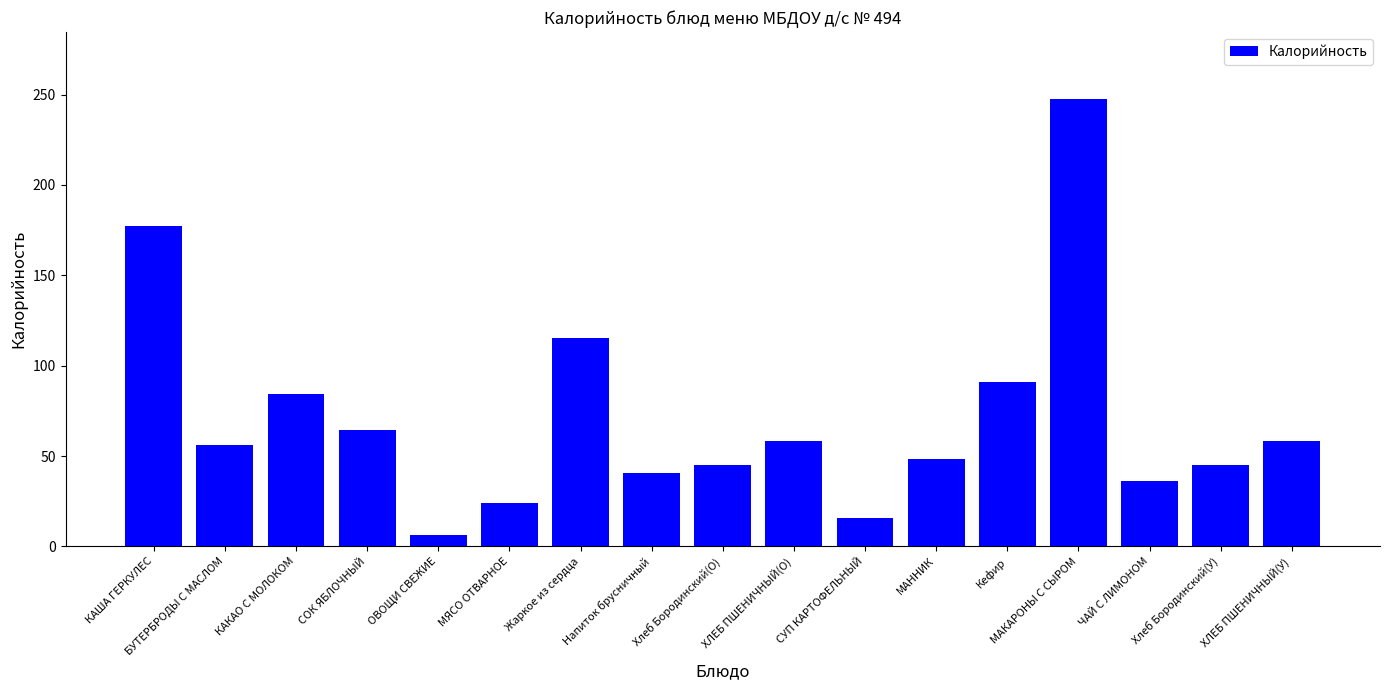

How many data points are less than 56?

8